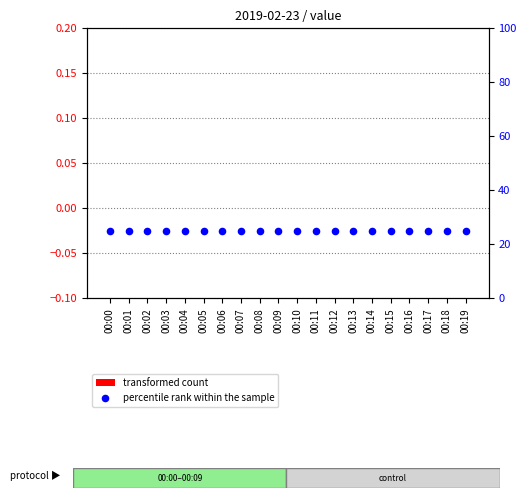

What are all the series names shown in the legend?

transformed count, percentile rank within the sample